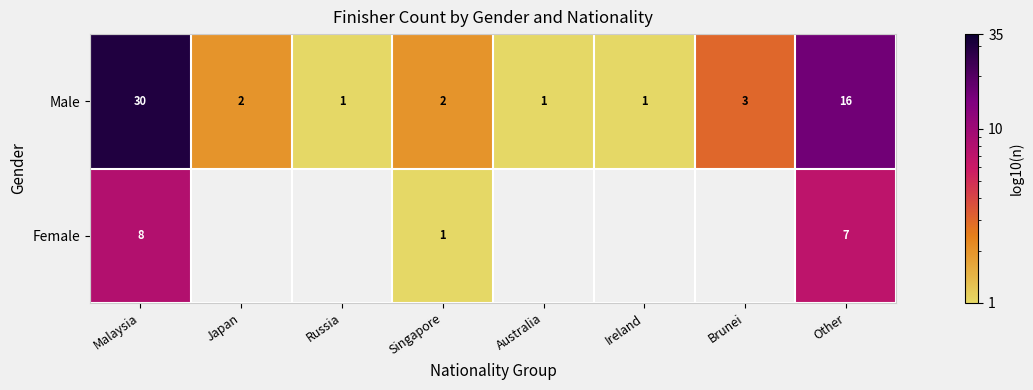

At Singapore, list the series in order from largest to smallest.

Male, Female